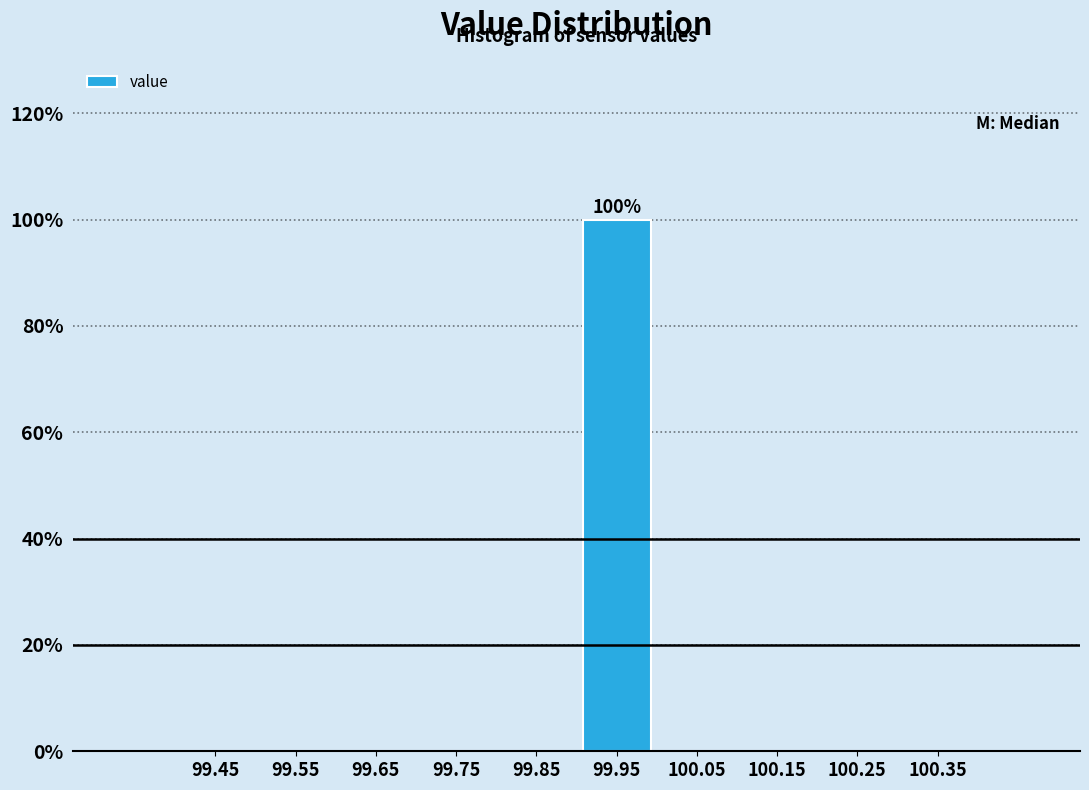

Which range on the x-axis has the tallest bar?

99.9 to 100.0